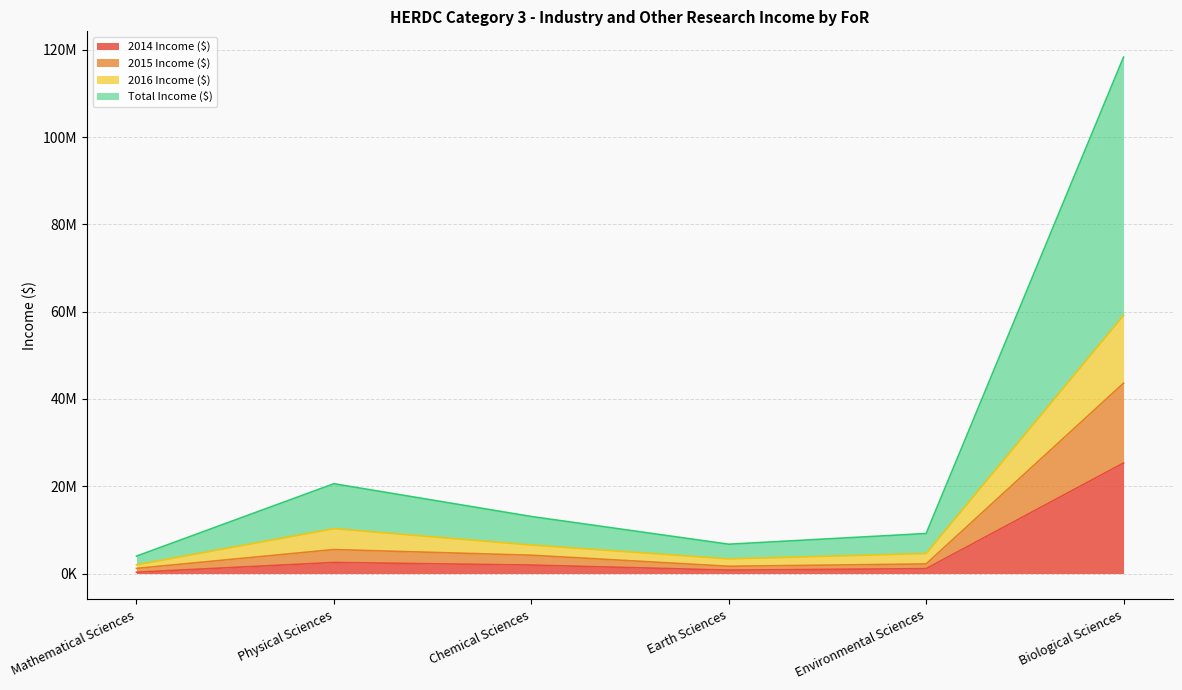

How many lines are shown in the chart?

4